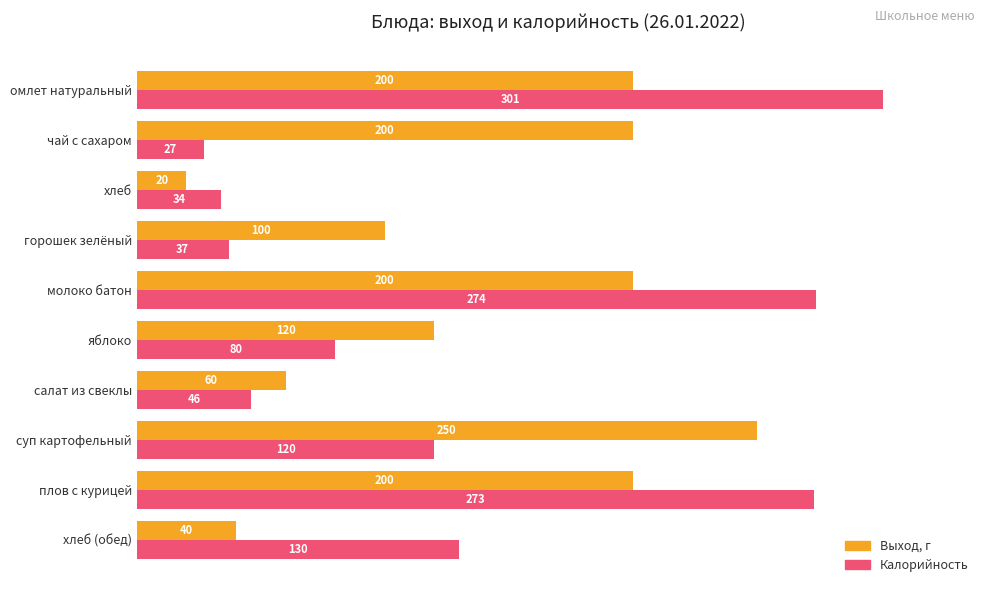

Which series has the largest total across all categories?

Выход, г